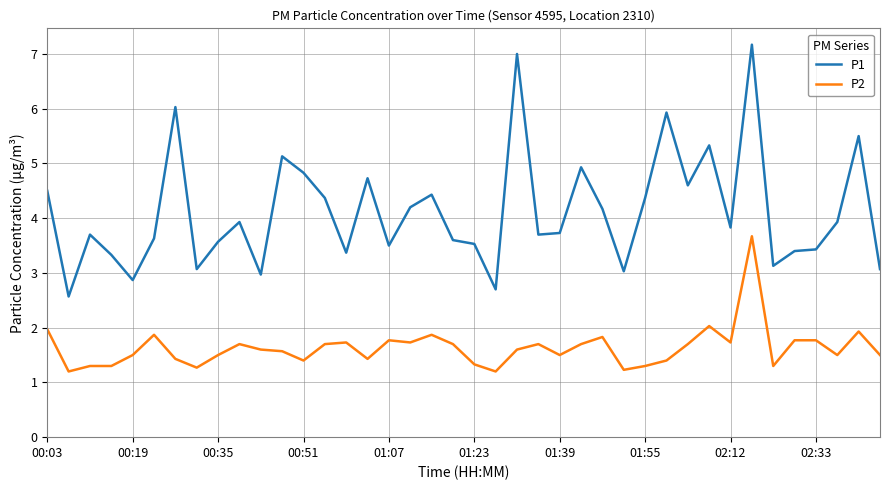

Does the chart display data point markers on the line(s)?

No